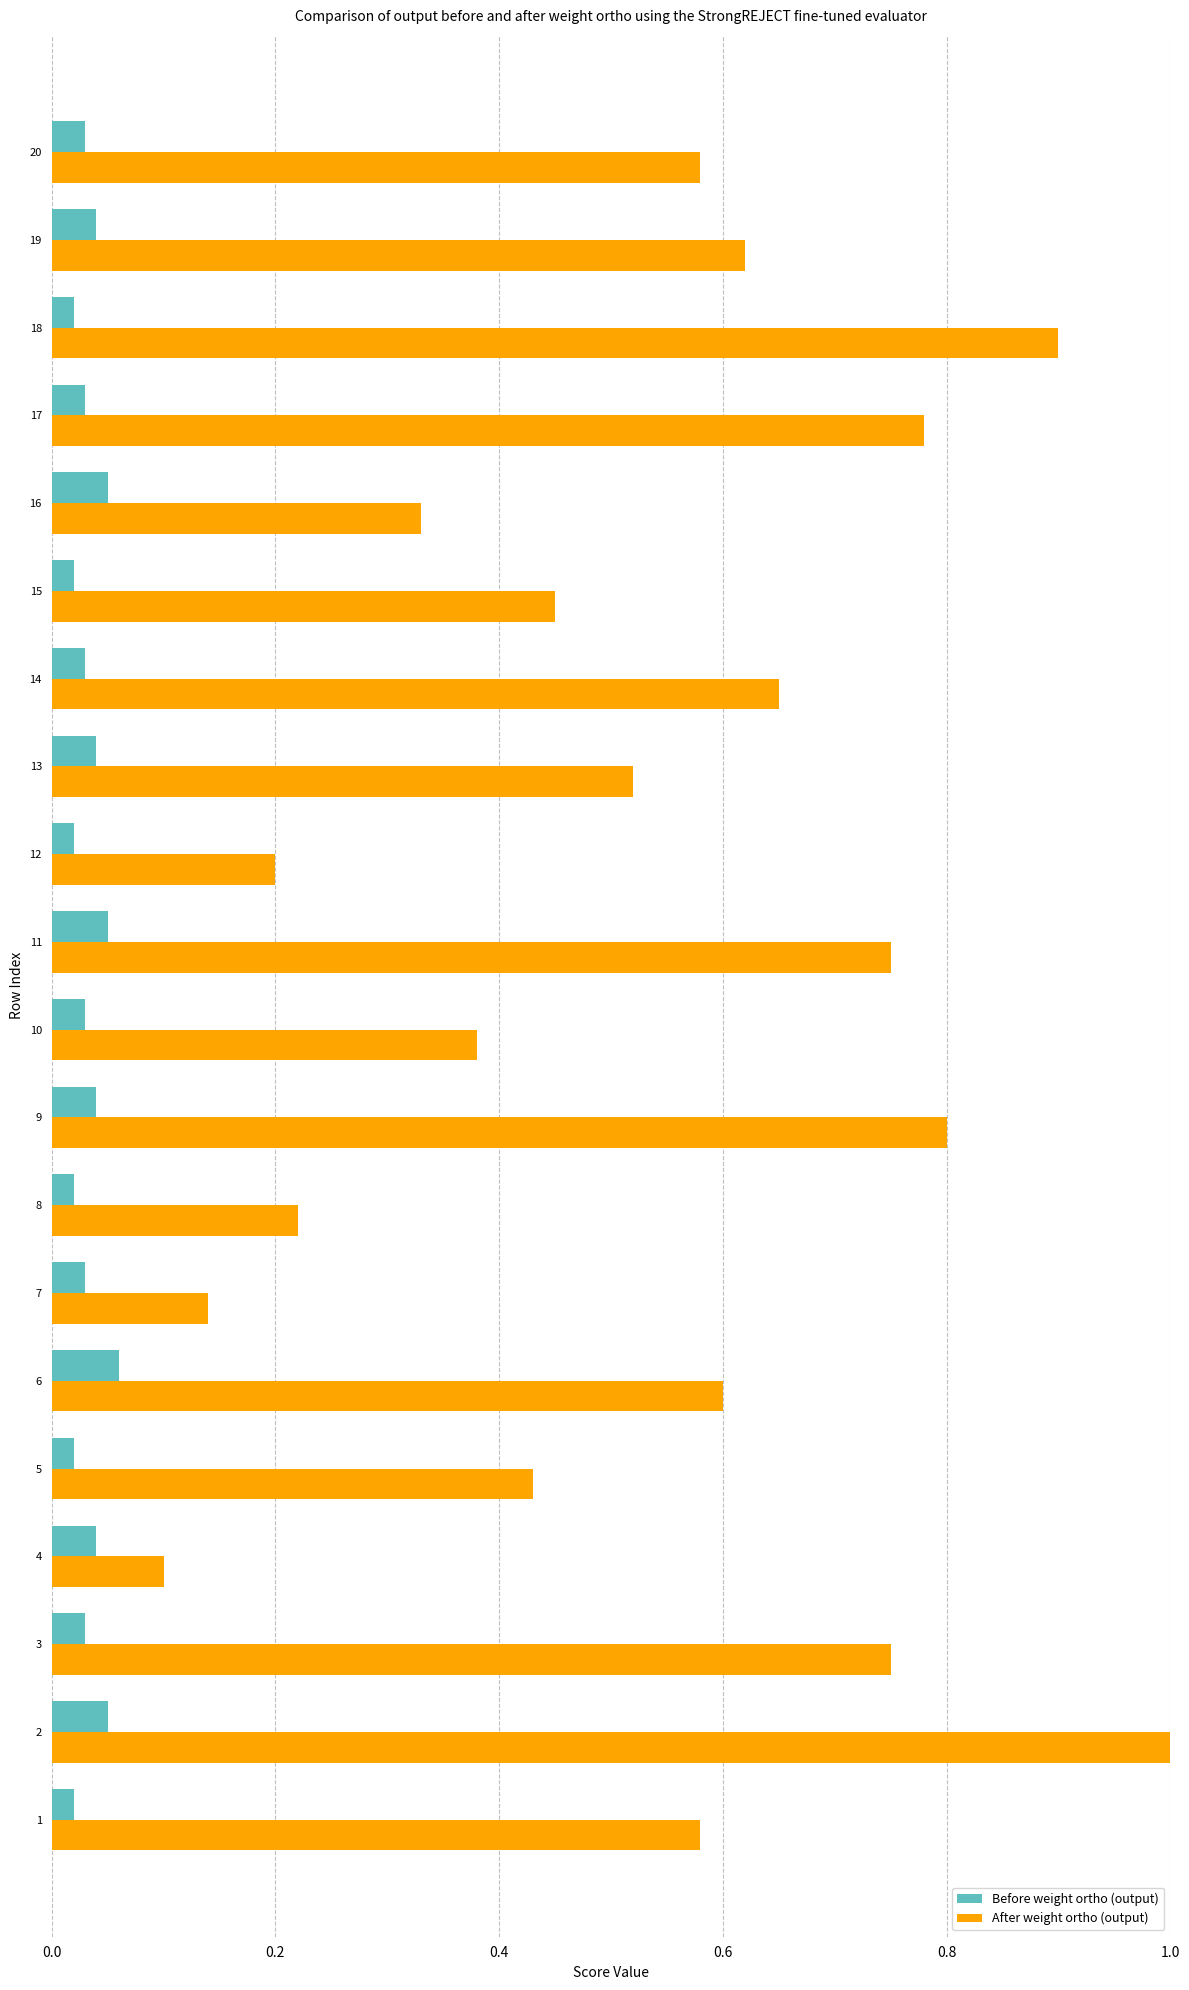

The value of After weight ortho (output) at 1 is 1.0. True or false?

False